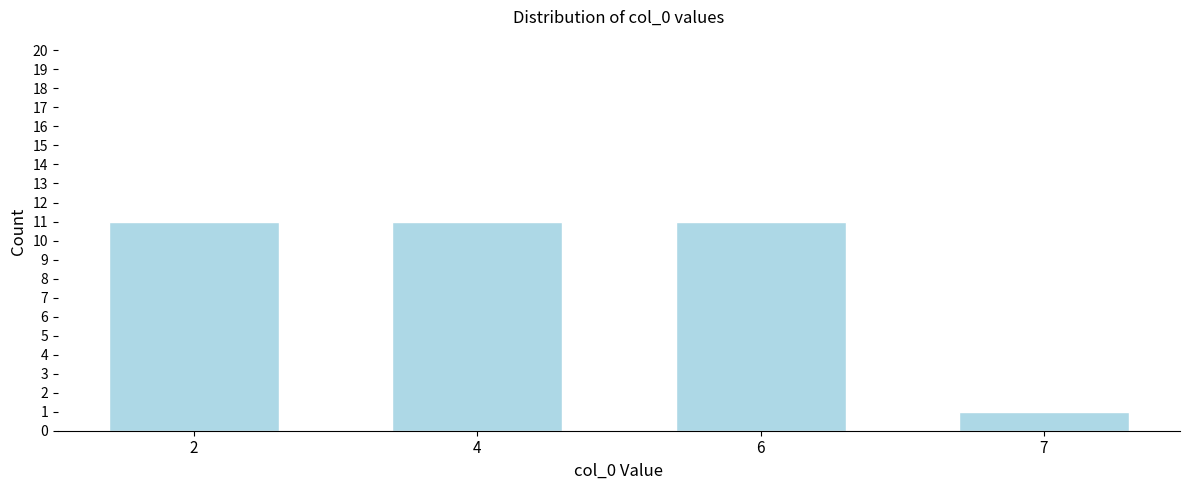

Reading right to left, transcribe all the data shown in this chart.

1	11	11	11